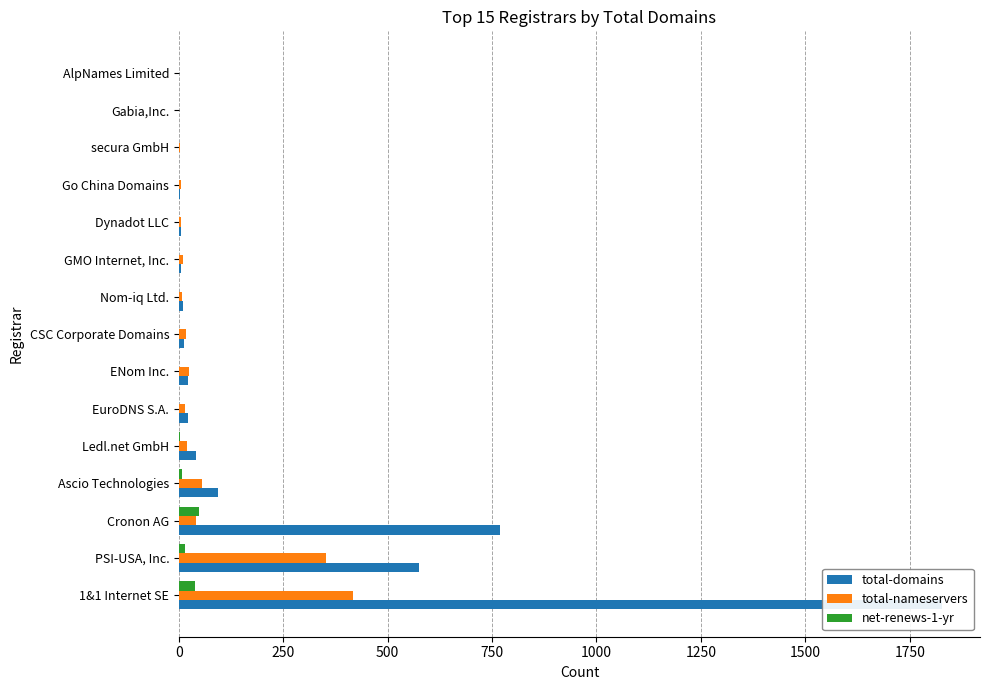

How many series are shown in this chart?

3